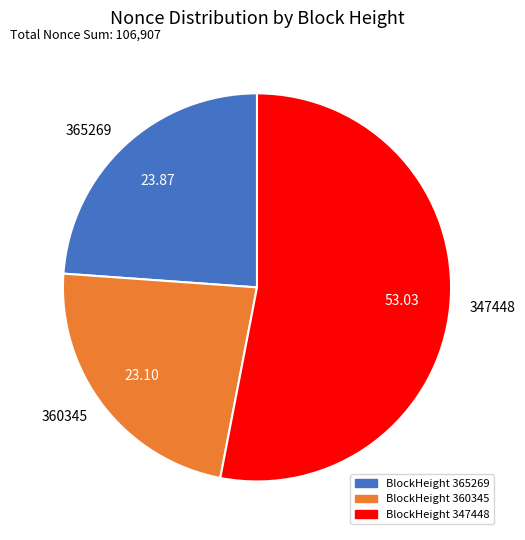

How many segments does this pie chart have?

3